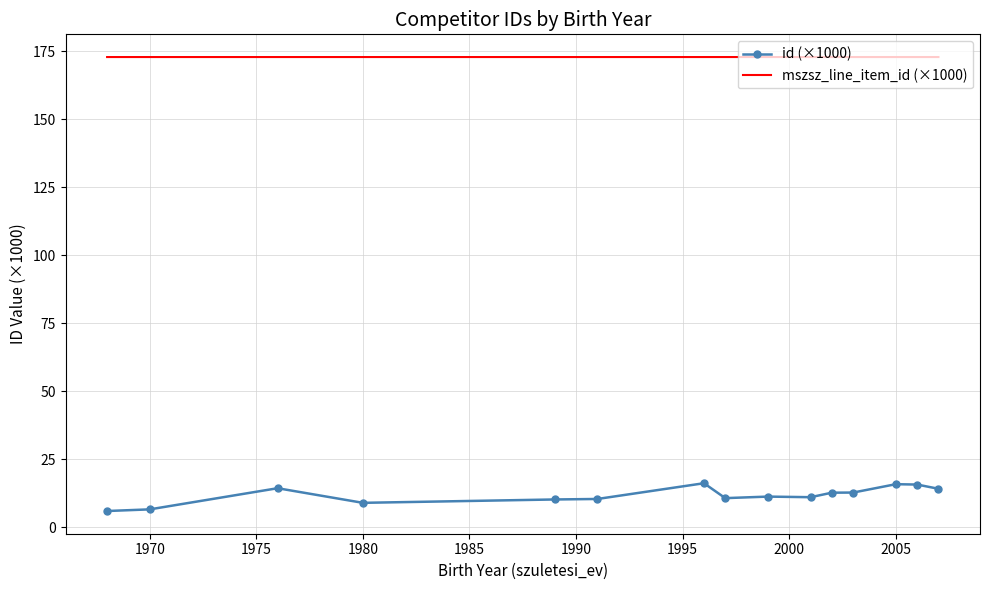

Which series has the widest spread of values?

id (×1000)